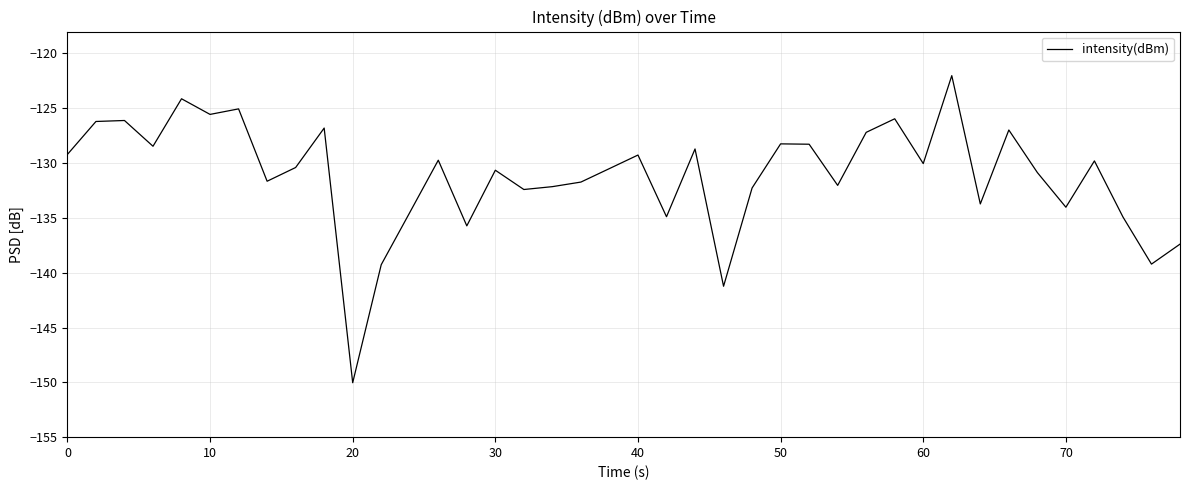

What is the difference between the maximum and minimum values?

28.0